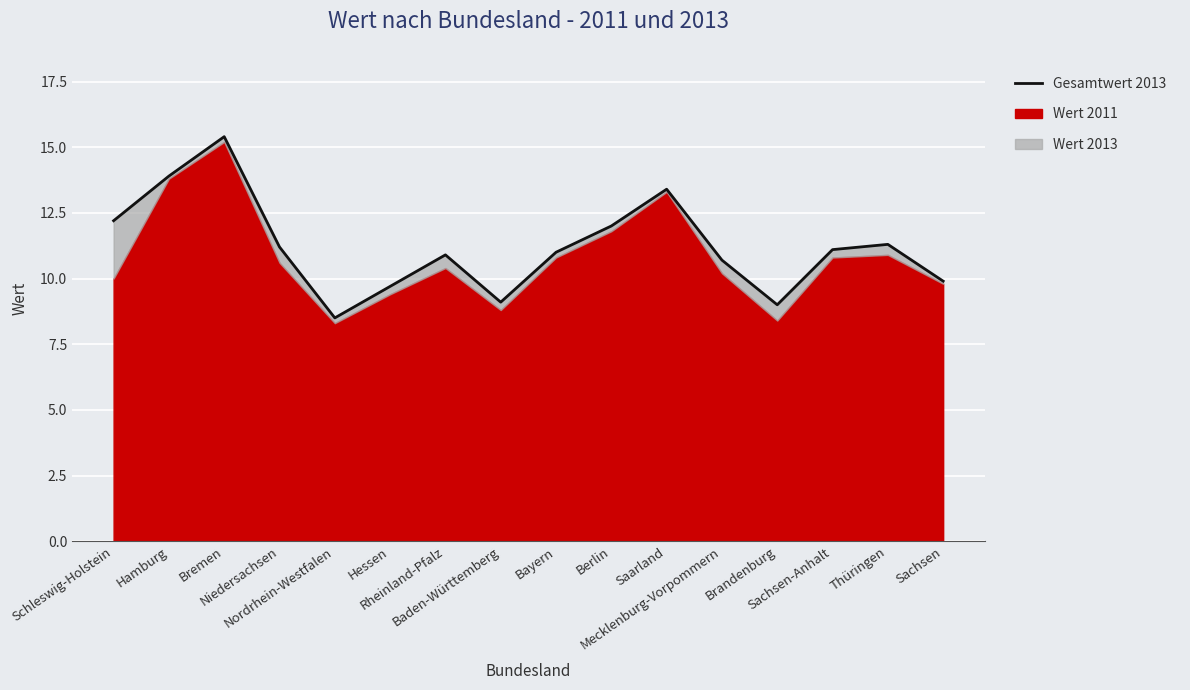

What is the label of the 16th point from the right?

Schleswig-Holstein